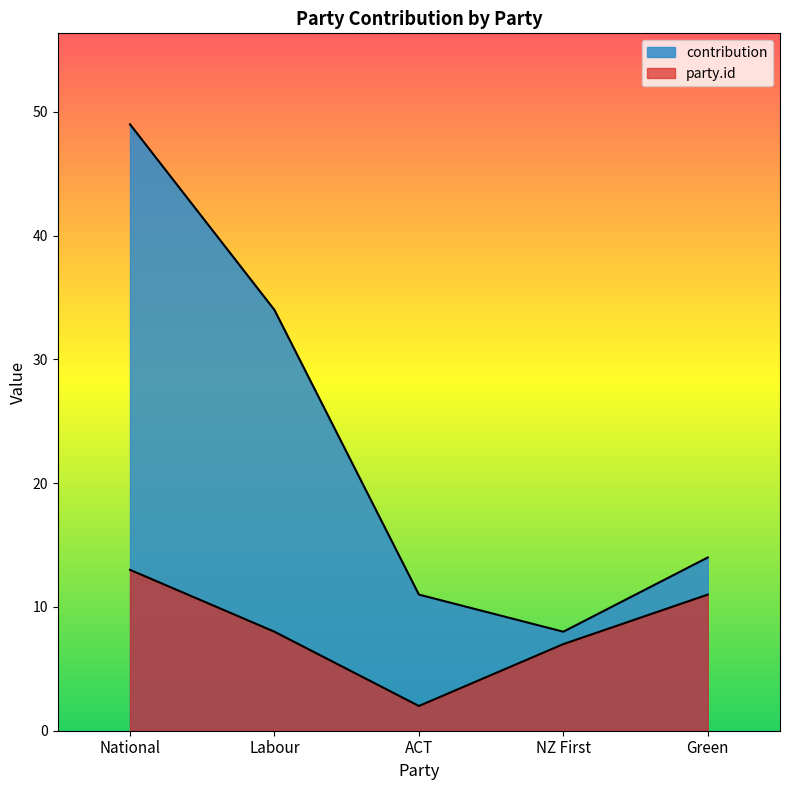

What is the average value of the party.id series?

8